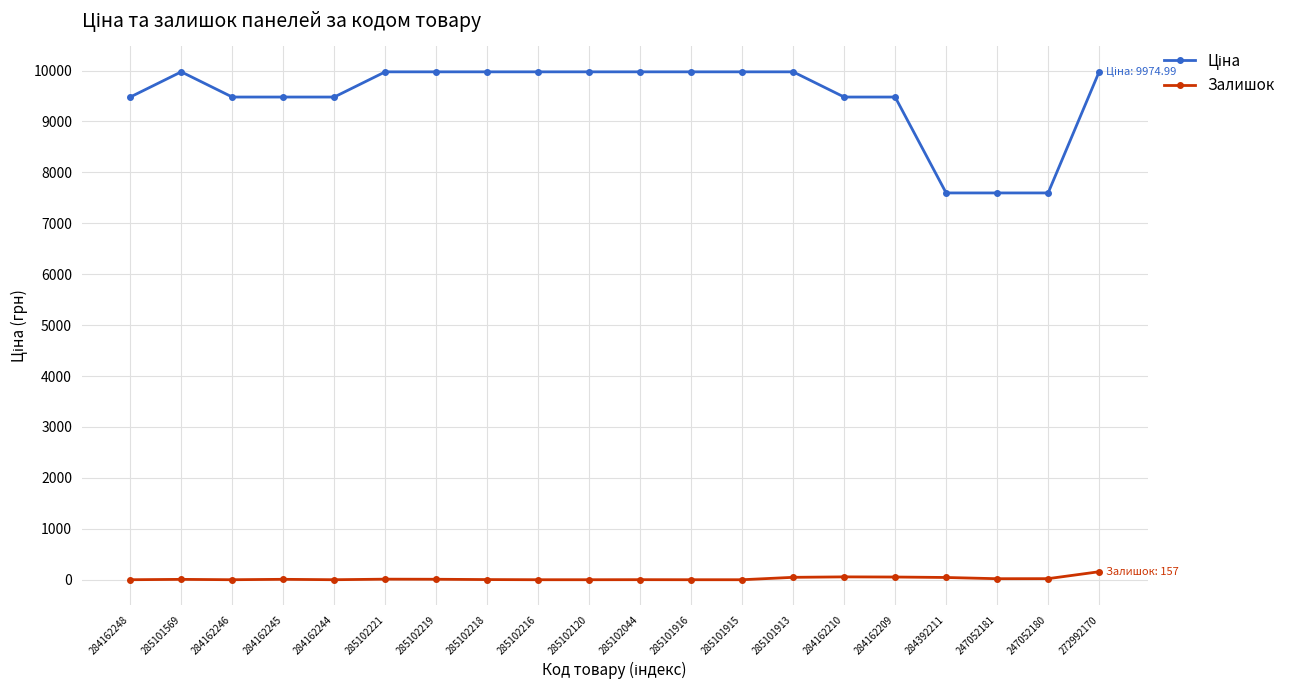

True or false: Залишок has more than 2 interior local peaks.

True